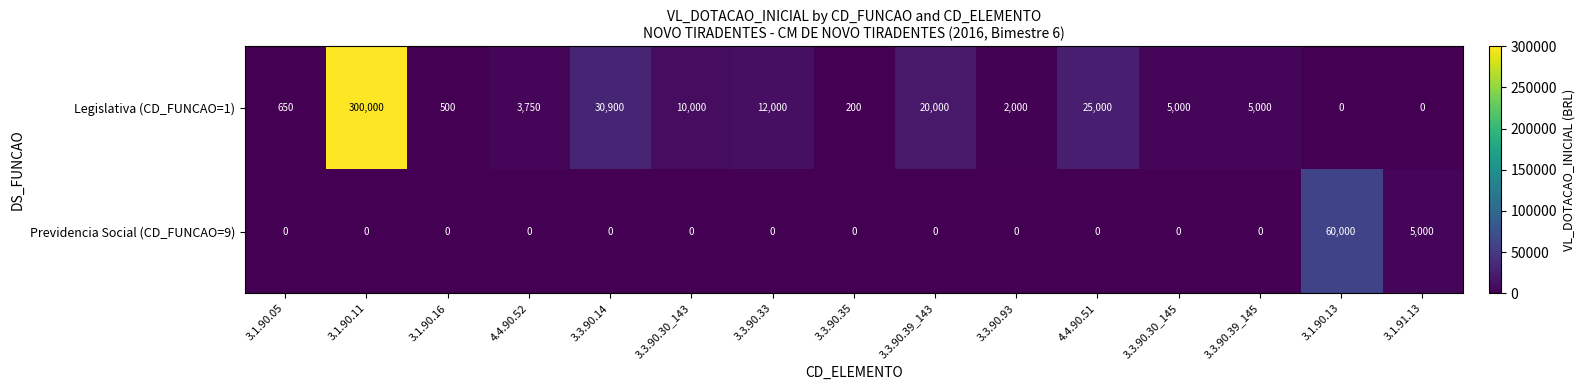

What is the average value of the Legislativa (CD_FUNCAO=1) series?

27667